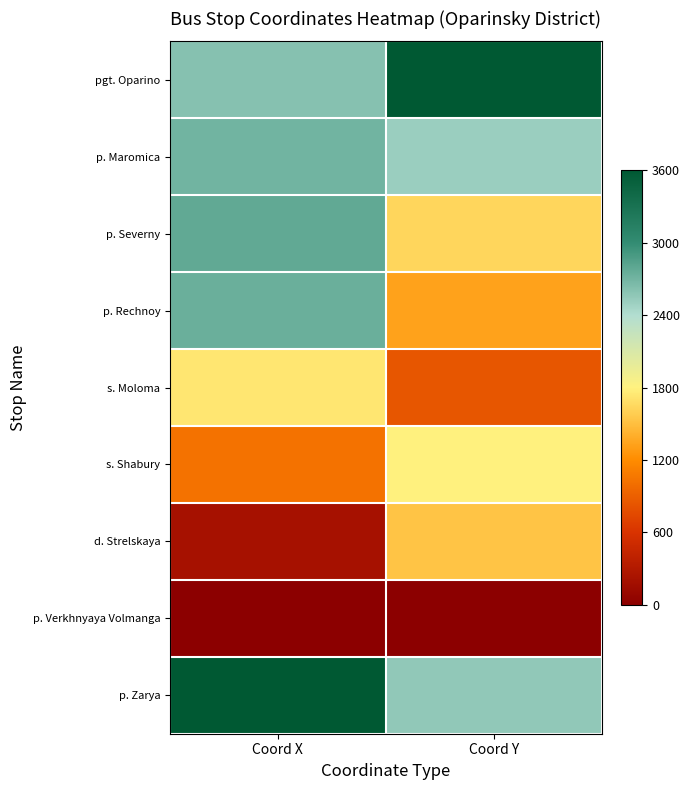

Rank the series by their maximum value, from lowest to highest.

p. Verkhnyaya Volmanga, d. Strelskaya, s. Moloma, s. Shabury, p. Maromica, p. Rechnoy, p. Severny, pgt. Oparino, p. Zarya